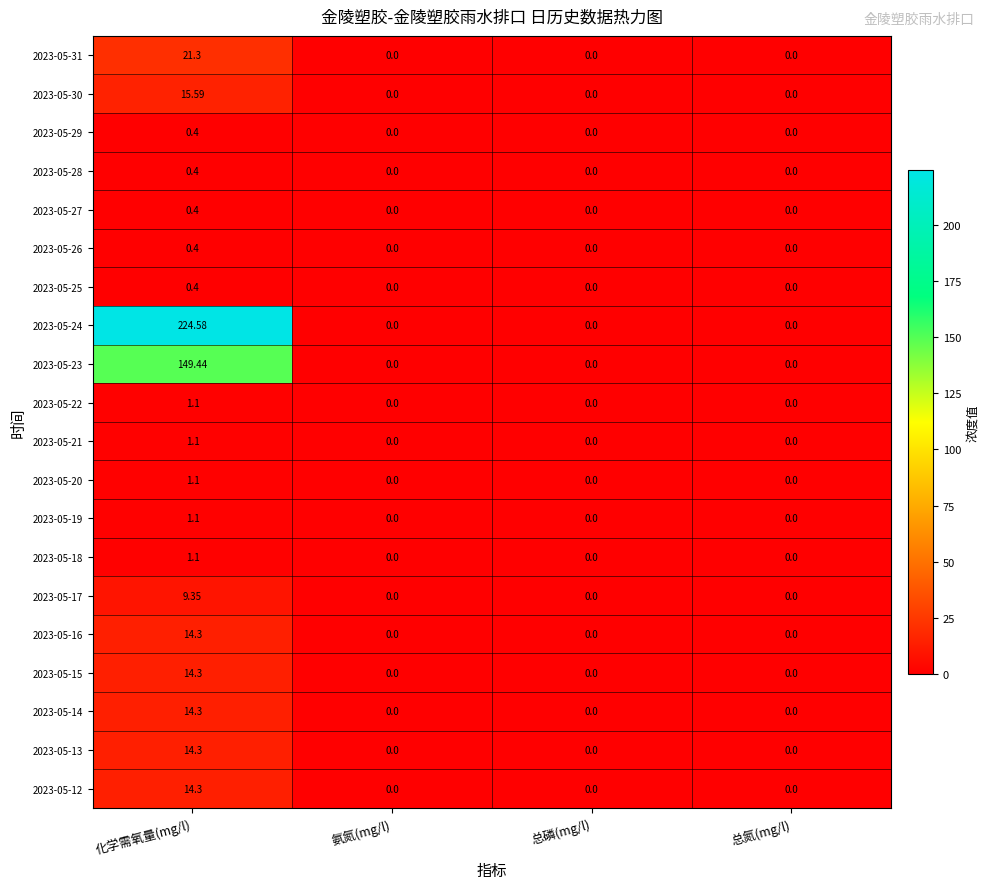

At which category is the sum across all series the highest?

化学需氧量(mg/l)